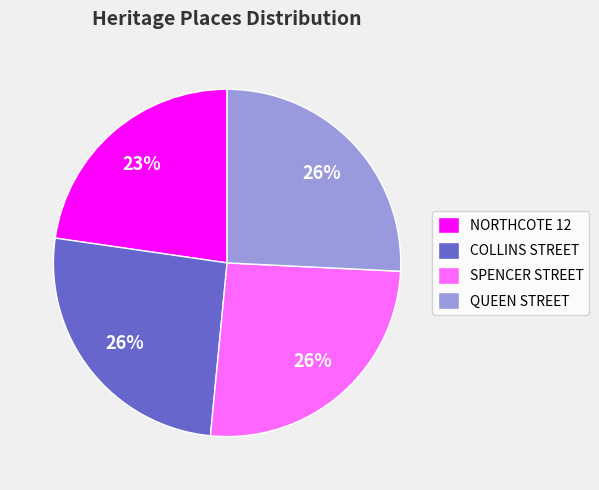

Approximately how many times larger is the value at SPENCER STREET compared to QUEEN STREET?

1.0